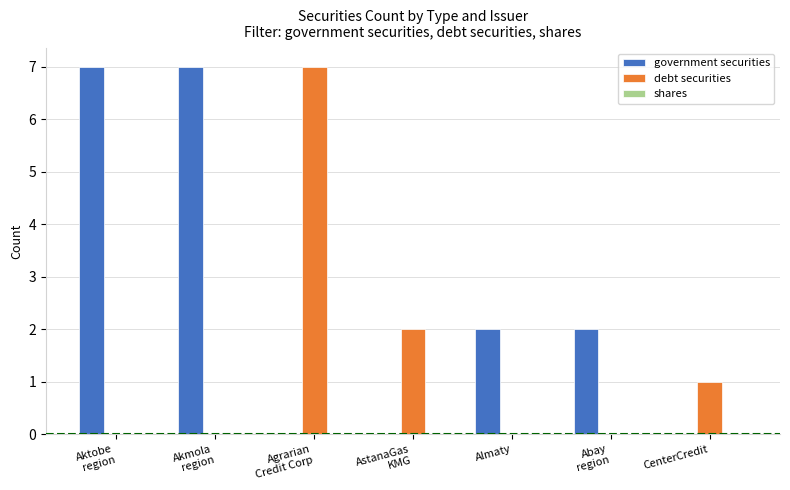

How many data points does each series have?

7